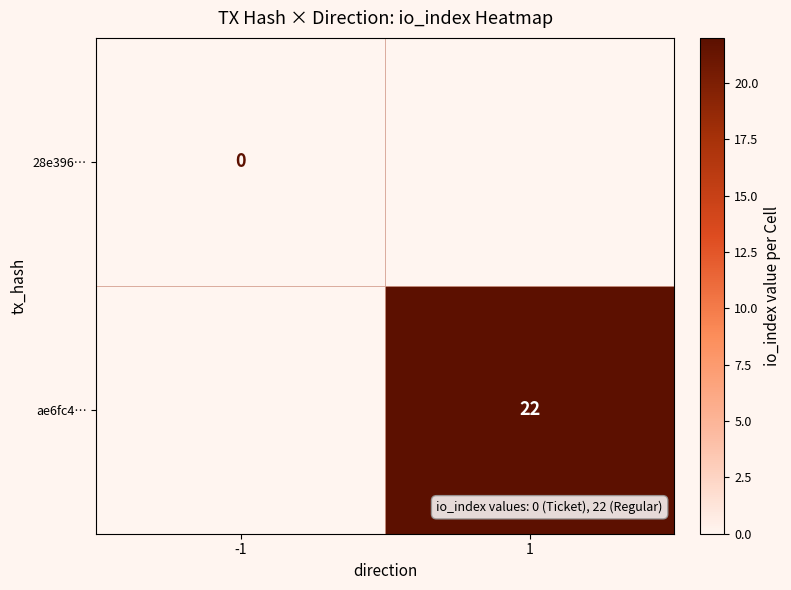

Is it true that ae6fc4… equals 22 at 1?

True